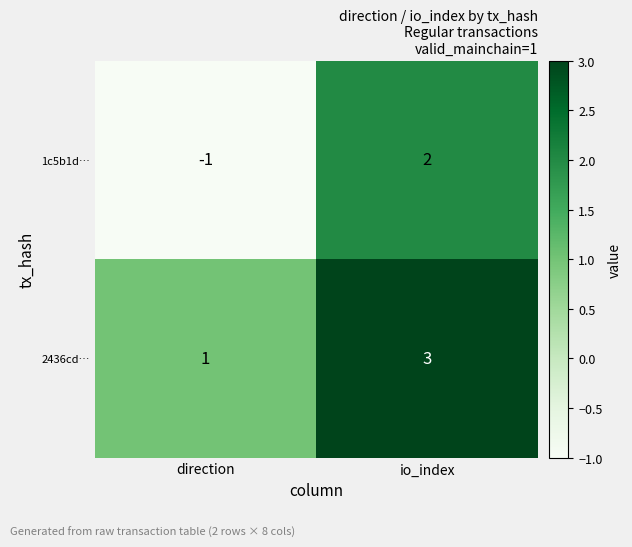

List the series in order of their overall mean, highest first.

2436cd…, 1c5b1d…